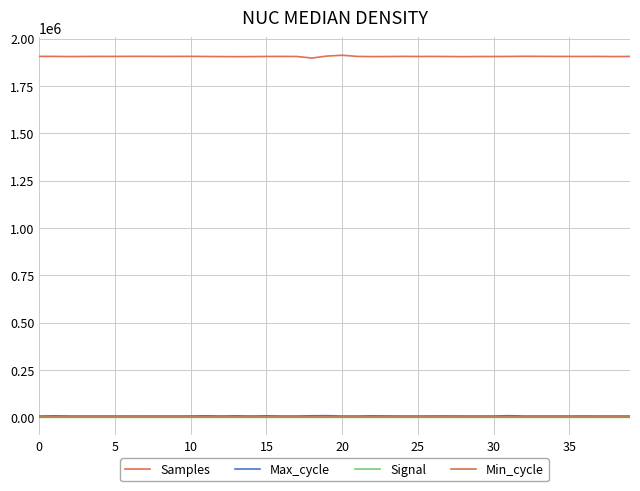

Does the chart display data point markers on the line(s)?

No